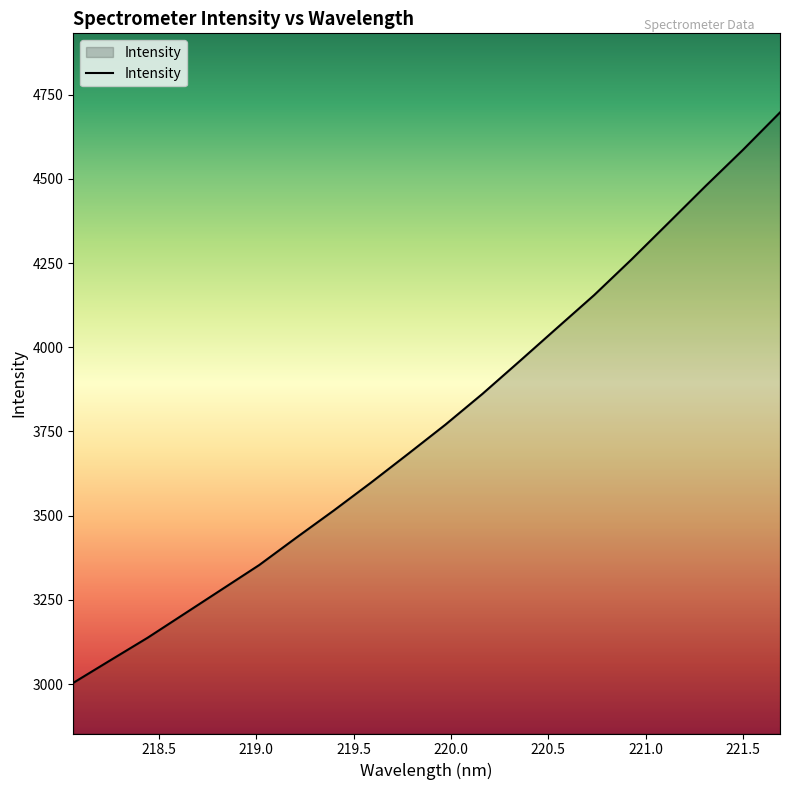

How many categories are shown in the chart?

20